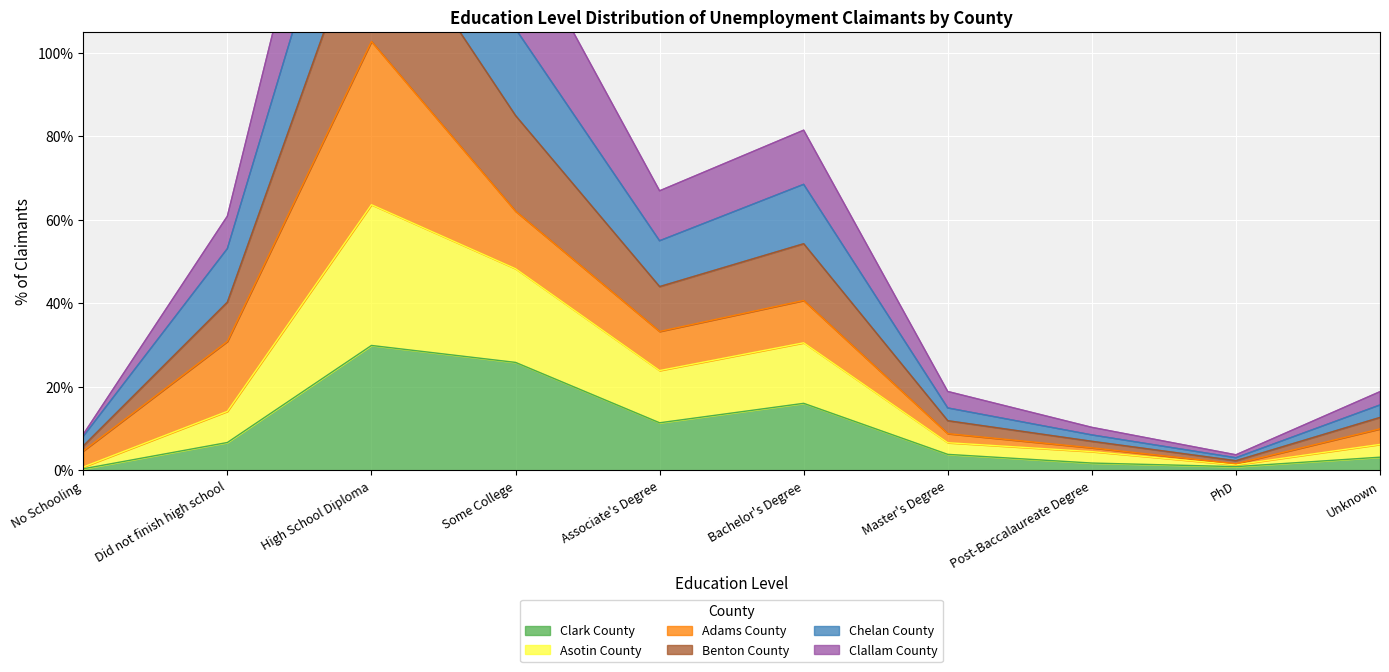

Which has a higher value, Bachelor's Degree or Some College?

Some College